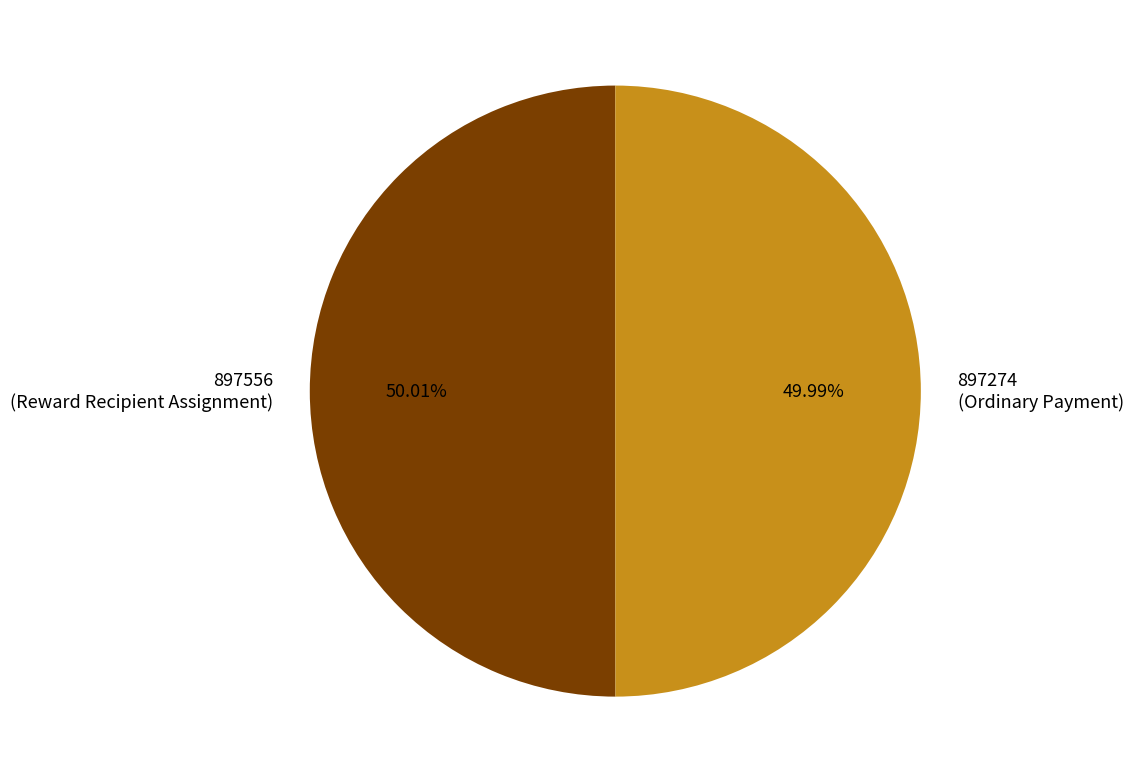

Combined, do 897274 (Ordinary Payment) and 897556 (Reward Recipient Assignment) account for over 50%?

Yes